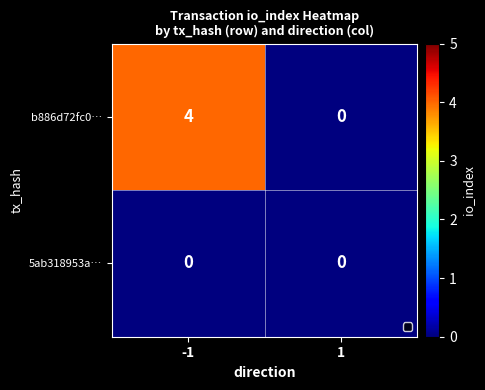

Which series has the widest spread of values?

b886d72fc0…